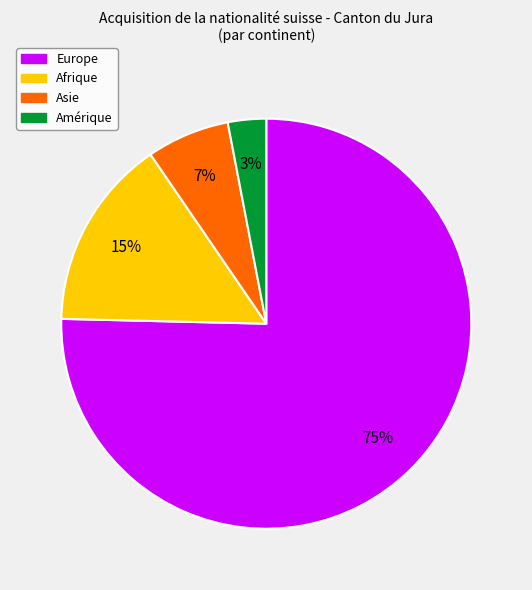

Does any single category account for the majority?

Yes